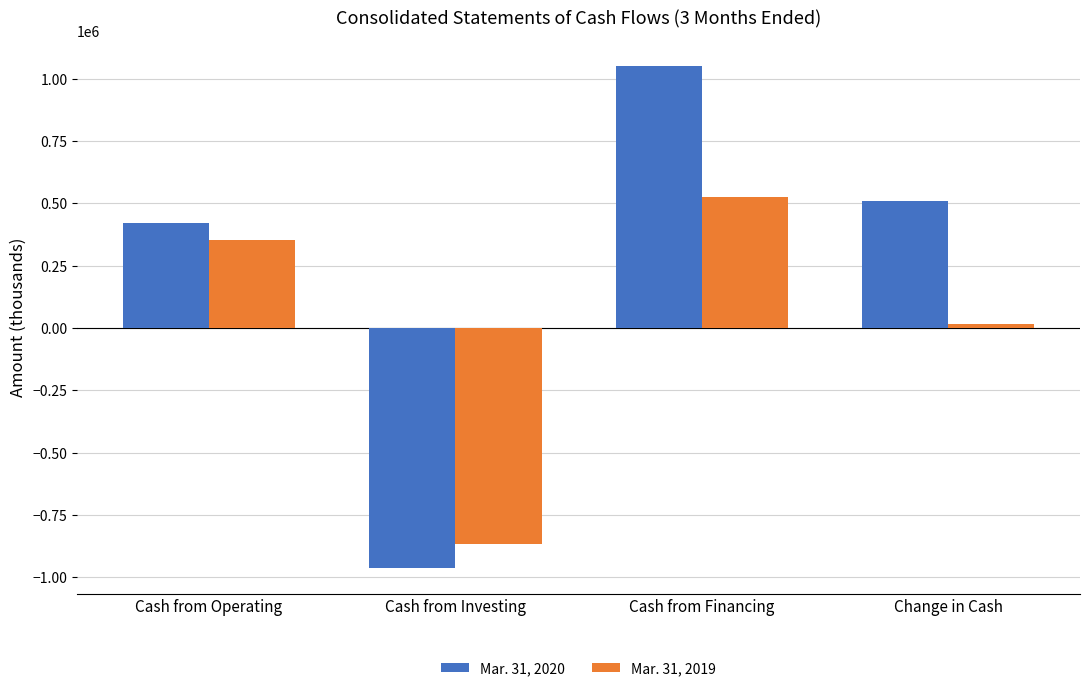

What is the total value across all series at Cash from Financing?

1579805